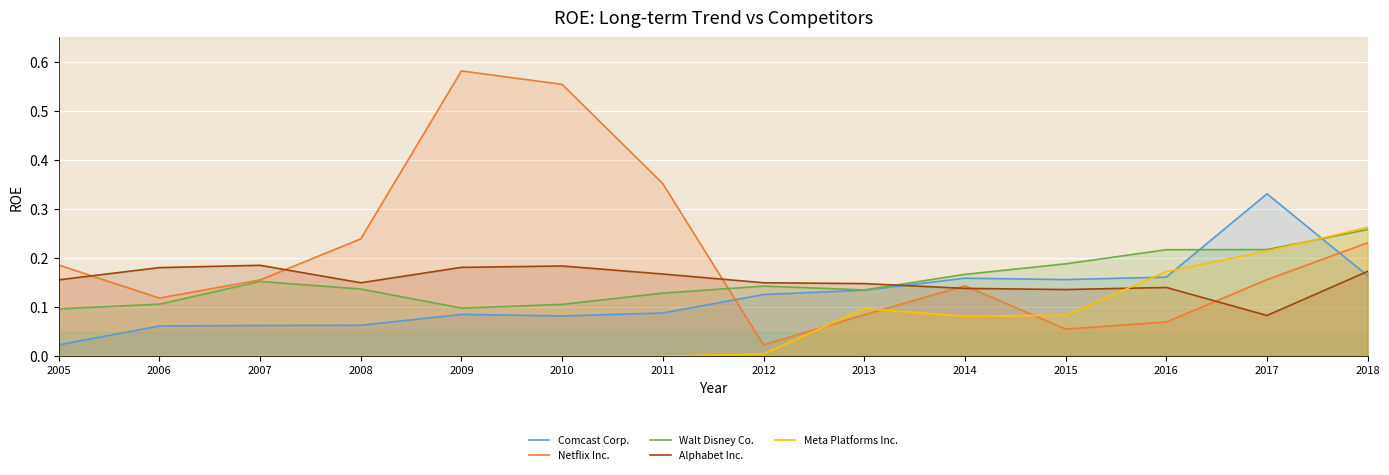

List the labels in order of Alphabet Inc. value, largest first.

2007, 2010, 2009, 2006, 2018, 2011, 2005, 2008, 2012, 2013, 2016, 2014, 2015, 2017